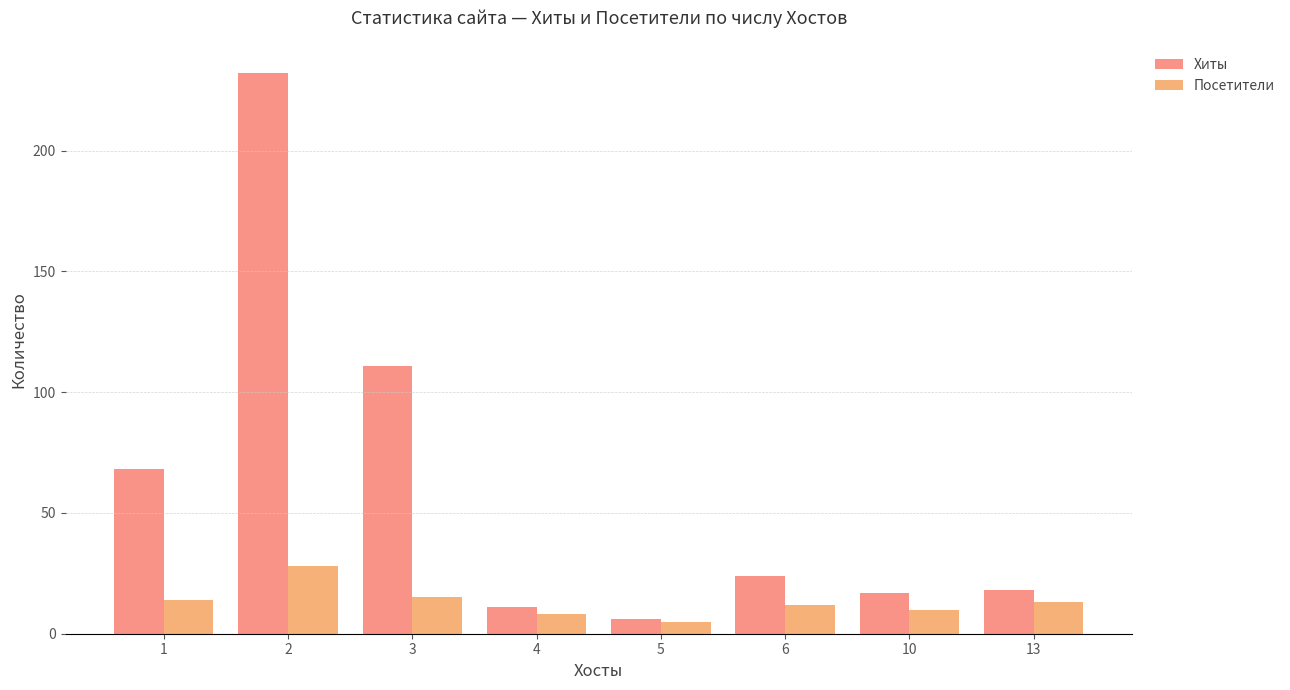

What is the total value across all series at 6?

36